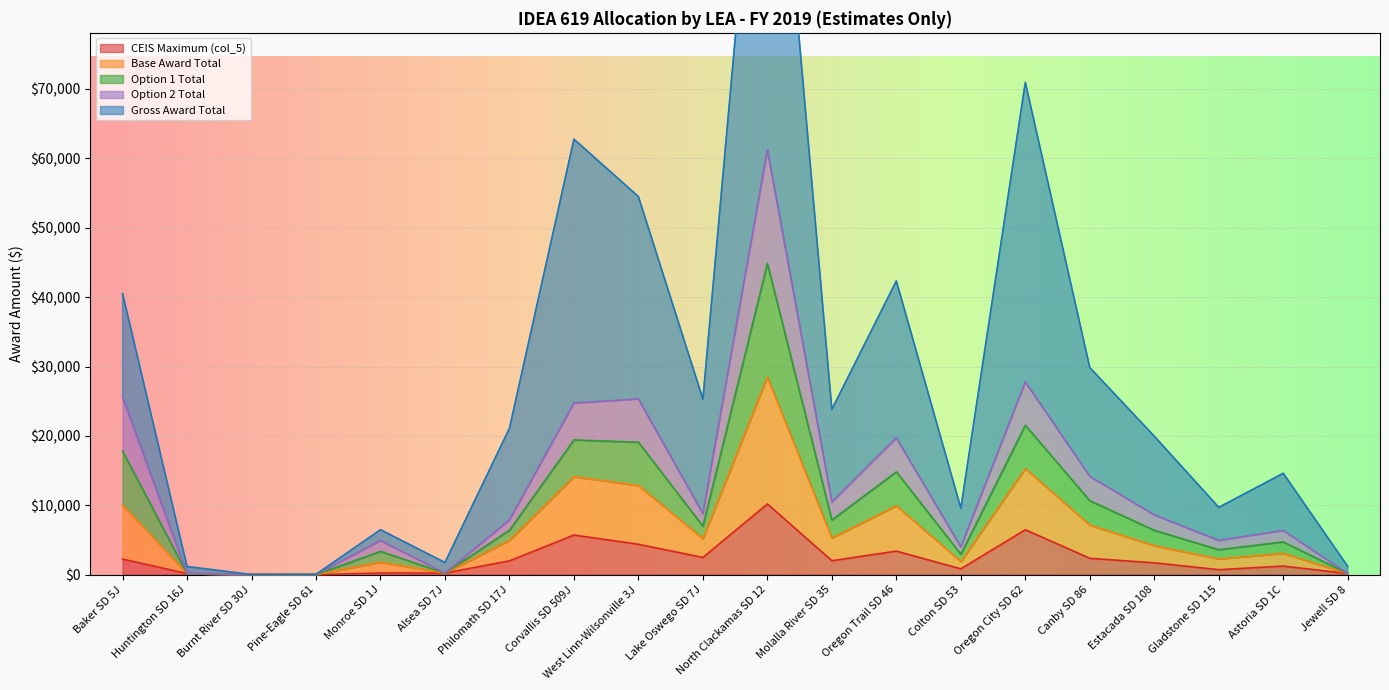

What is the approximate value of Gross Award Total at Astoria SD 1C?

14606.8